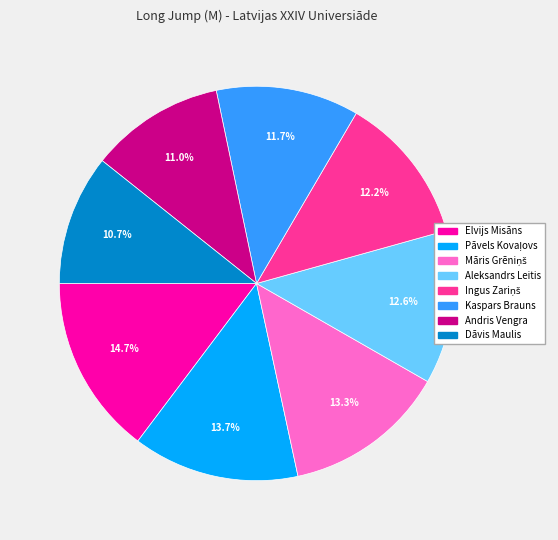

What is the ratio of the value at Dāvis Maulis to the value at Kaspars Brauns?

0.9